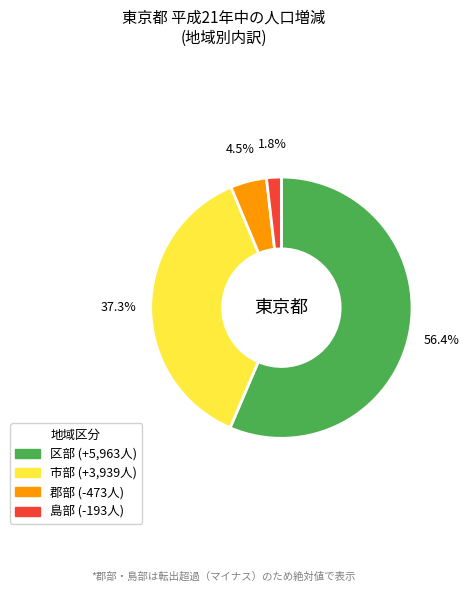

Count the number of slices in the pie.

4